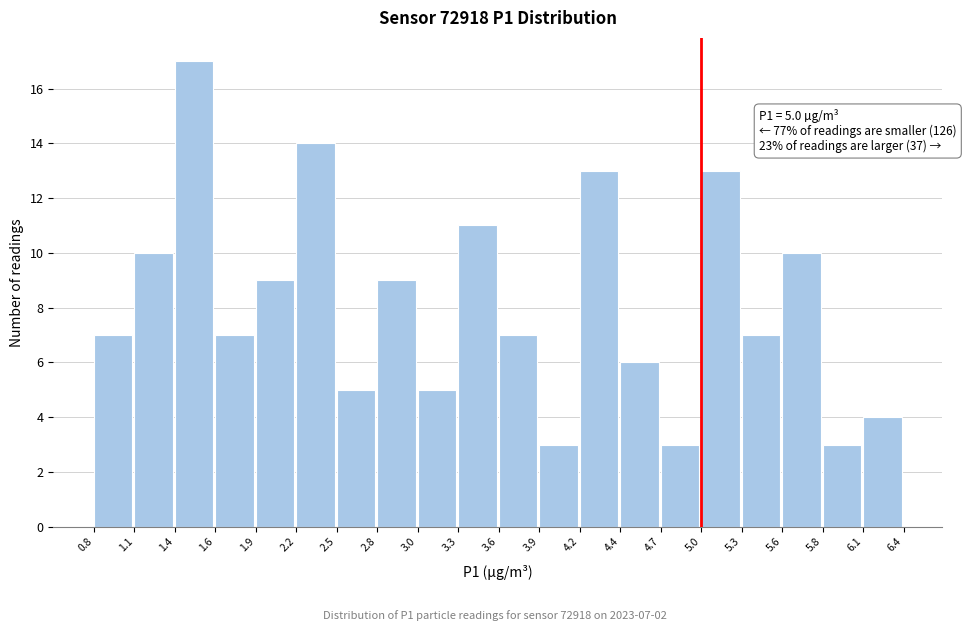

Which range on the x-axis has the tallest bar?

1.4 to 1.6